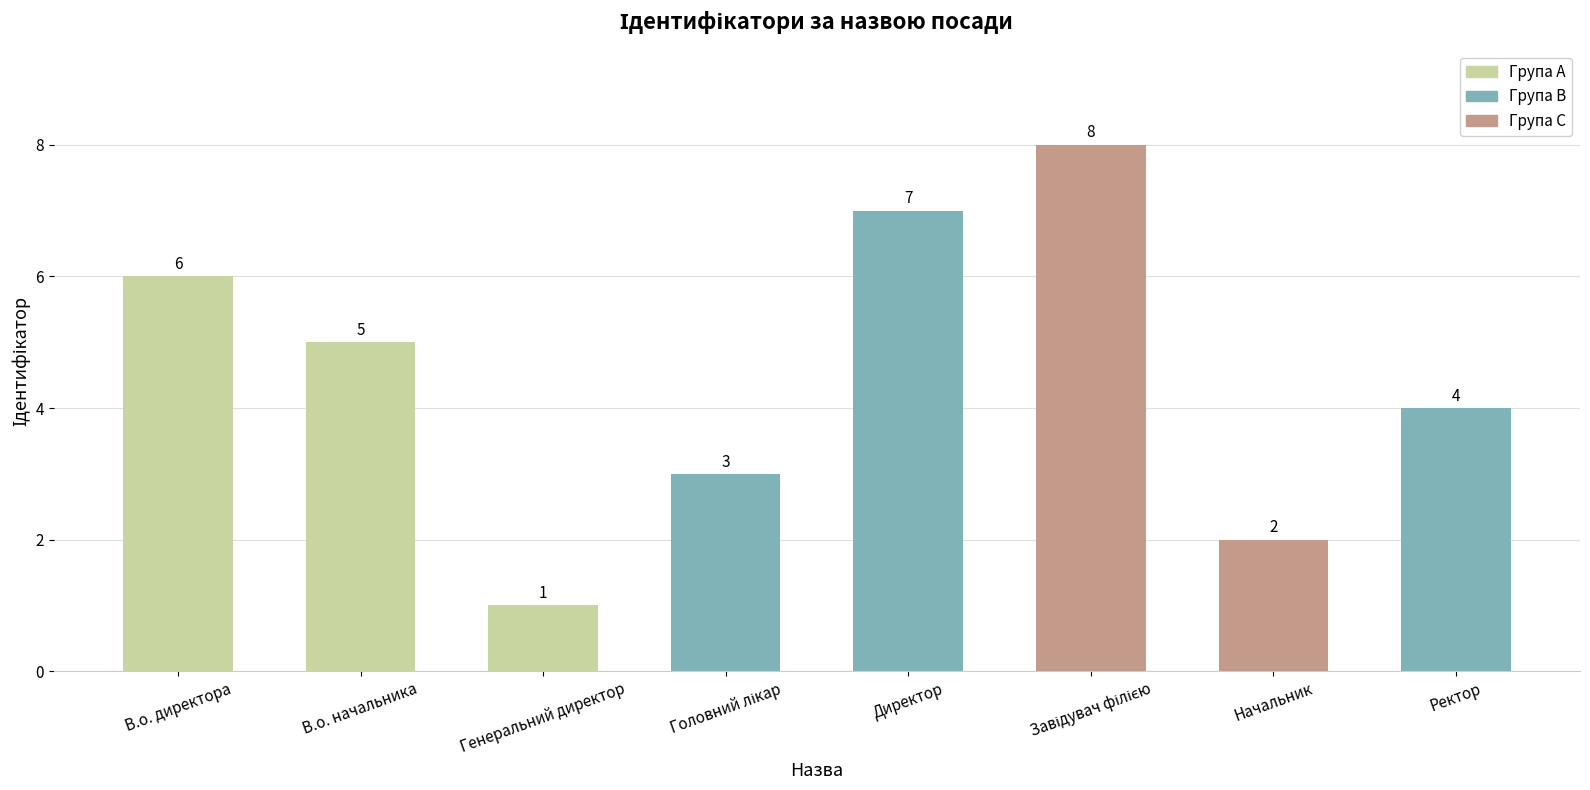

What is the sum of all values?

36